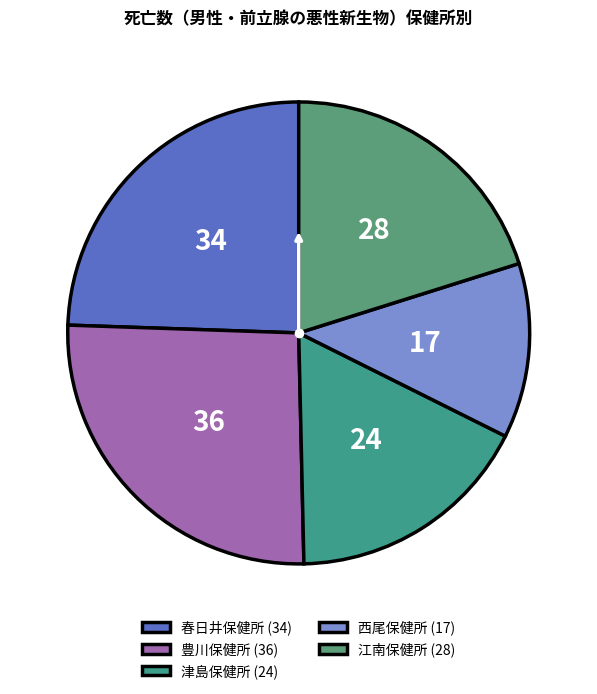

What percentage is the 西尾保健所 slice, to the nearest percent?

12%